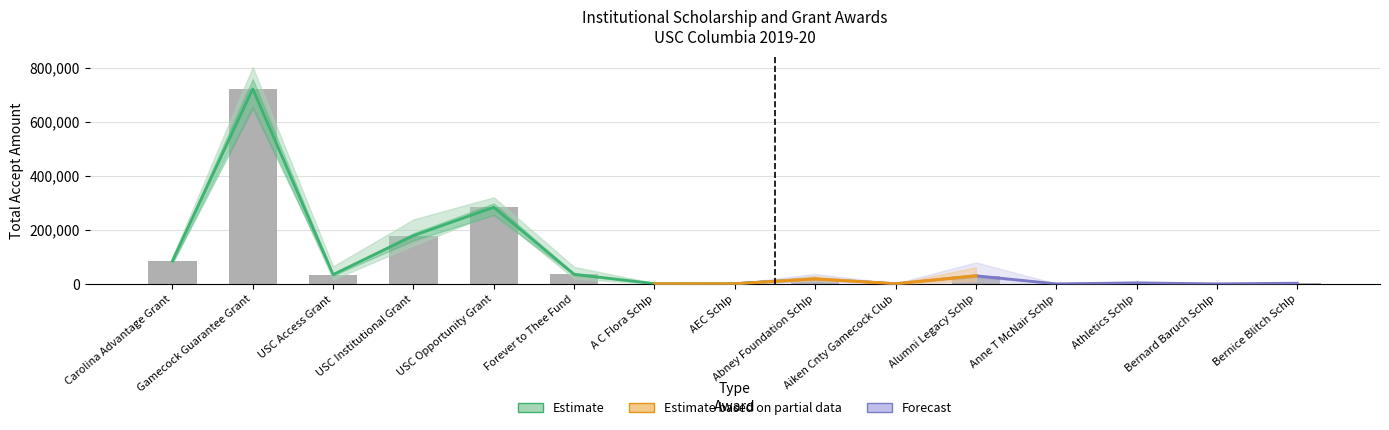

The value at Bernard Baruch Schlp is 500. True or false?

True